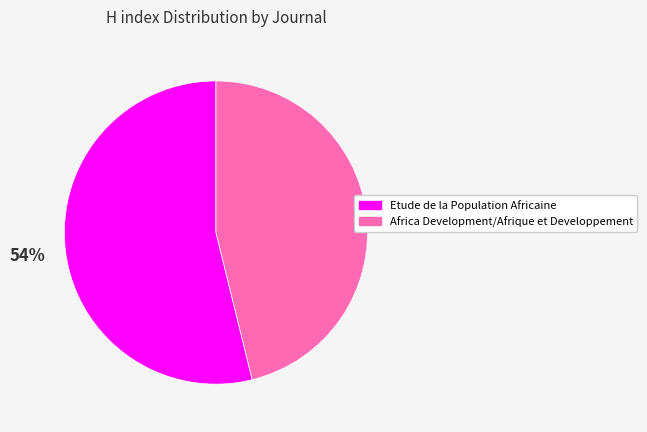

To the nearest percent, what is the difference between the Etude de la Population Africaine and Africa Development/Afrique et Developpement slice percentages?

8%